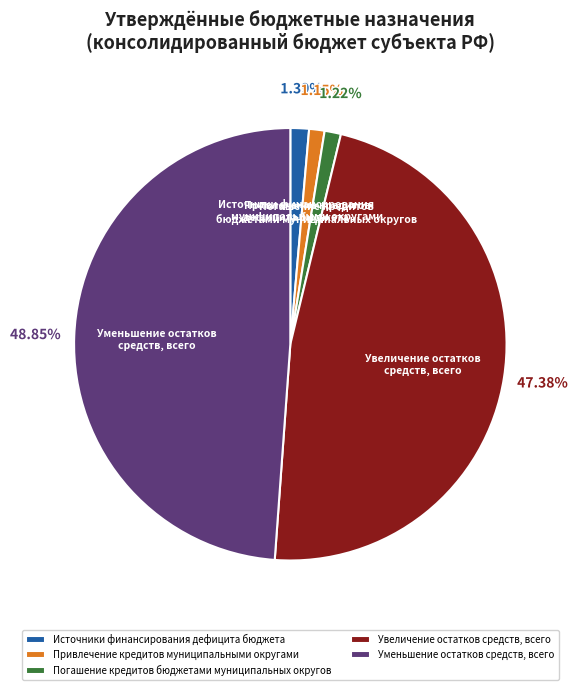

What is the ratio of the value at Уменьшение остатков средств, всего to the value at Увеличение остатков средств, всего?

1.0